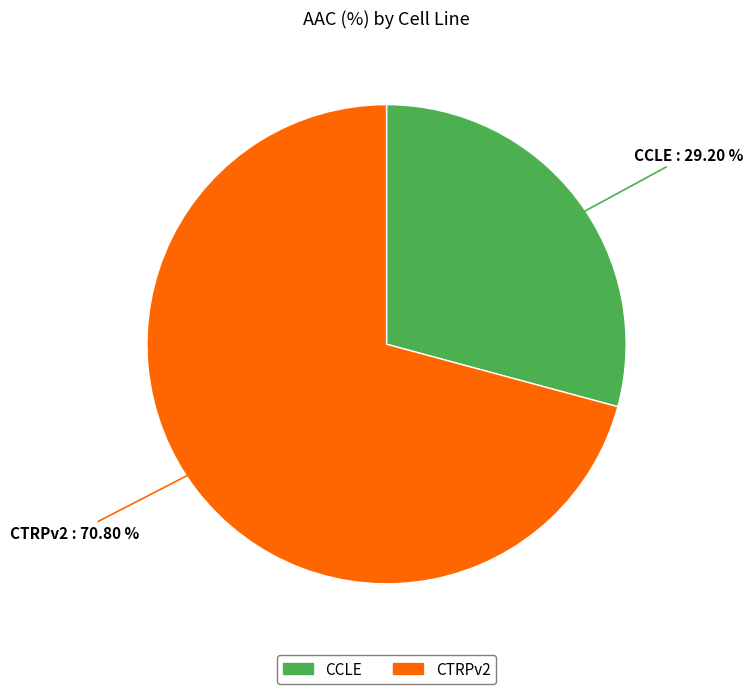

Between CTRPv2 and CCLE, which is larger?

CTRPv2